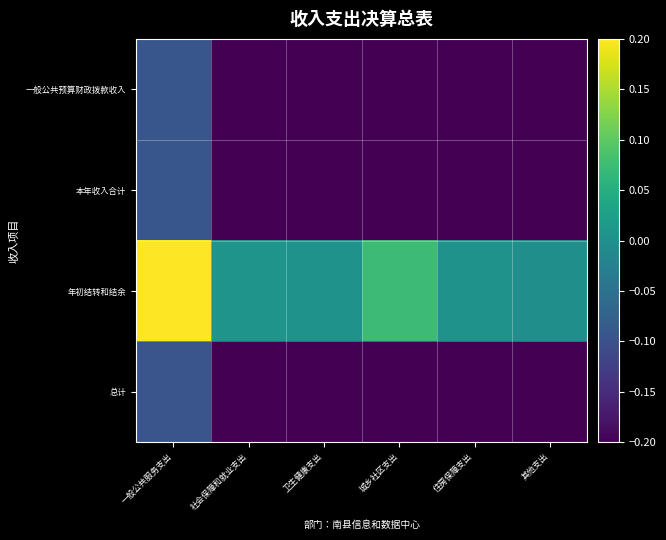

At which category is the sum across all series the highest?

一般公共服务支出